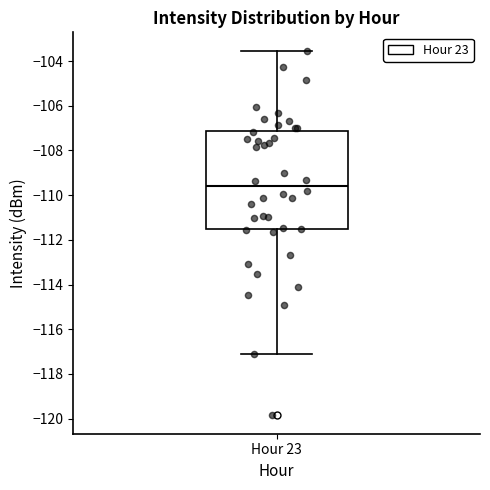

Where is the upper edge of the box for Hour 23 on the y-axis? The values are not printed on the chart, so give them approximately, as read against the axis.

-107.2